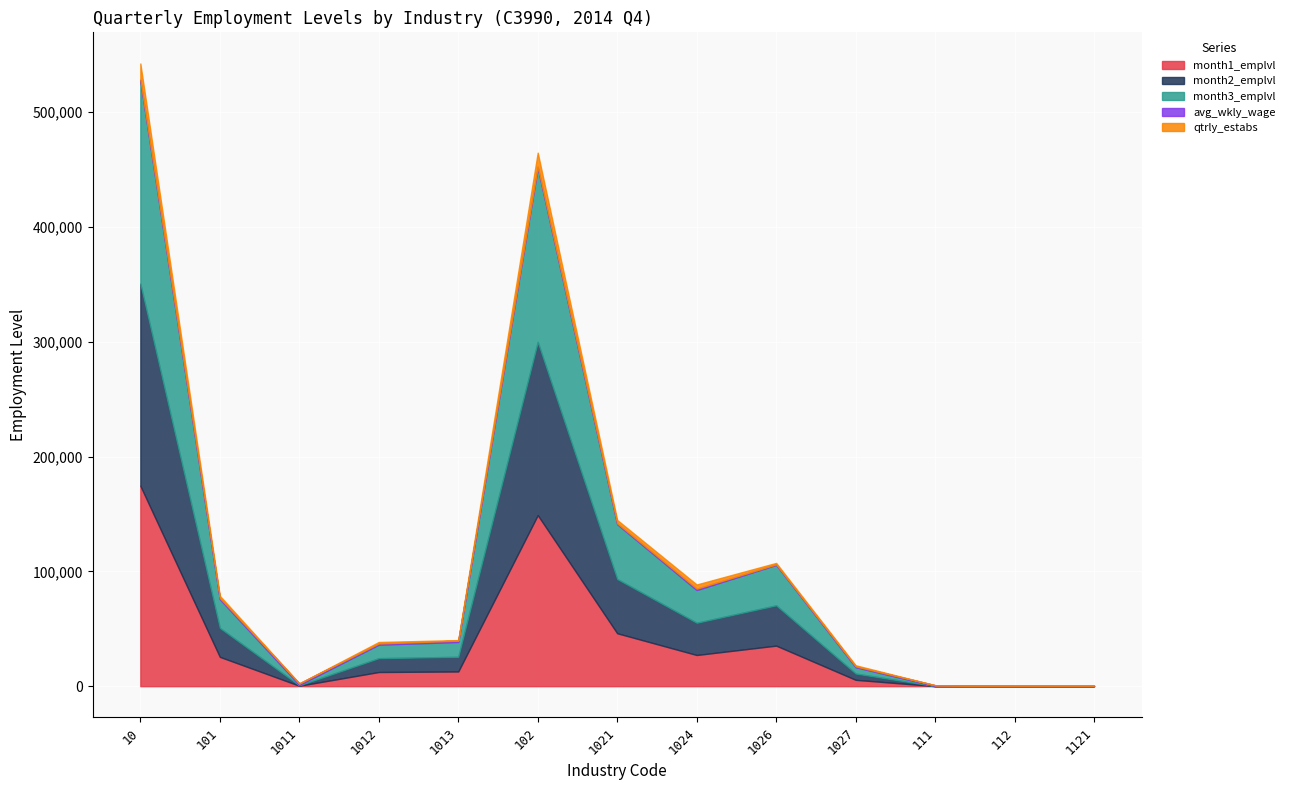

How many lines are shown in the chart?

5